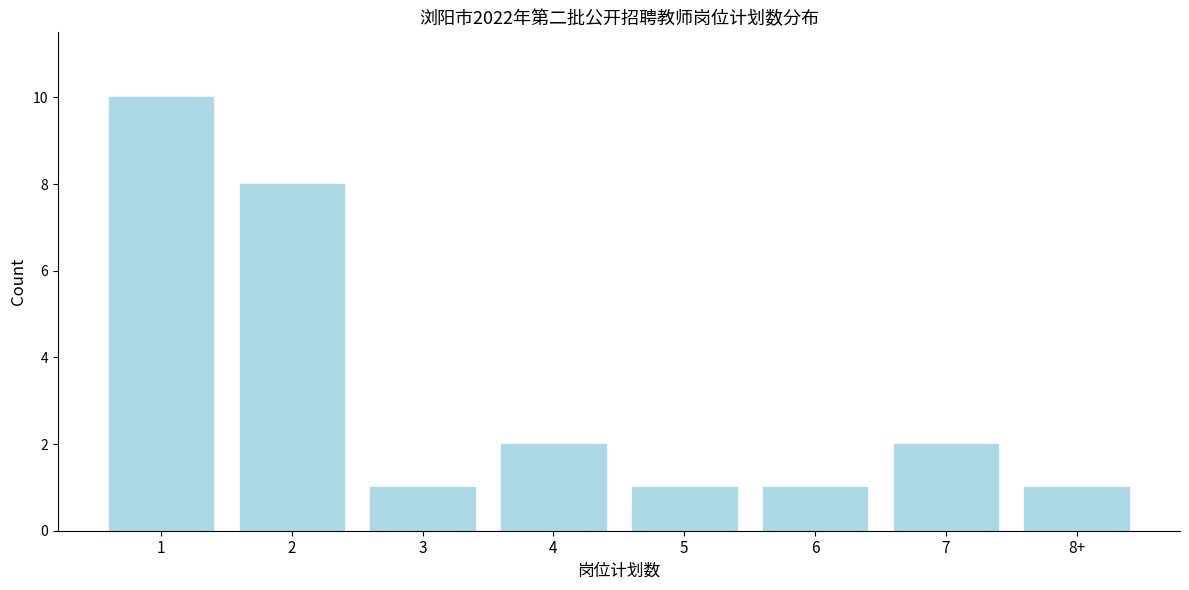

Reading left to right, list all the values displayed in this chart.

1=10	2=8	3=1	4=2	5=1	6=1	7=2	8+=1